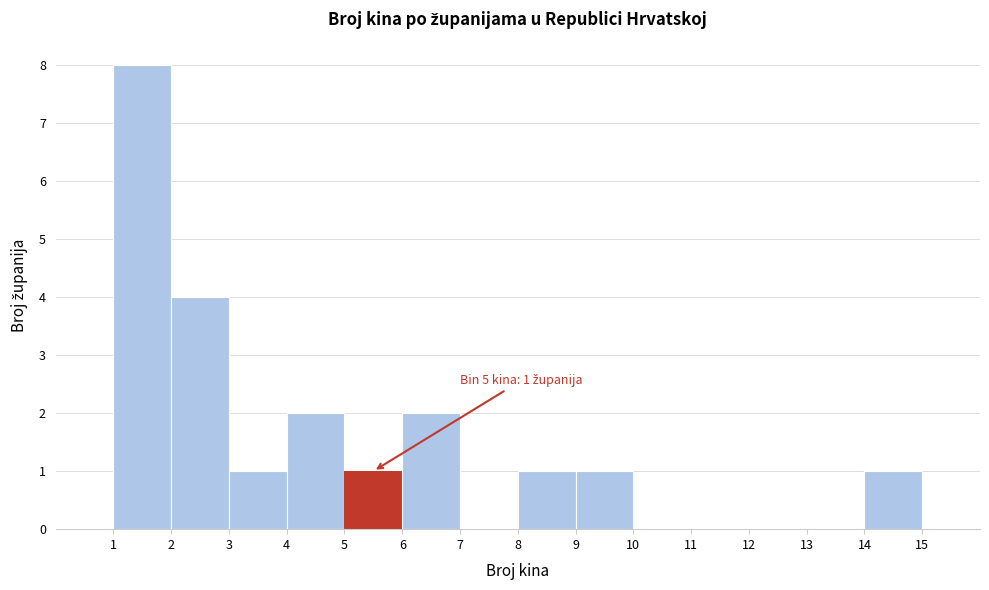

Over which range of the x-axis is the bar tallest?

1 to 2